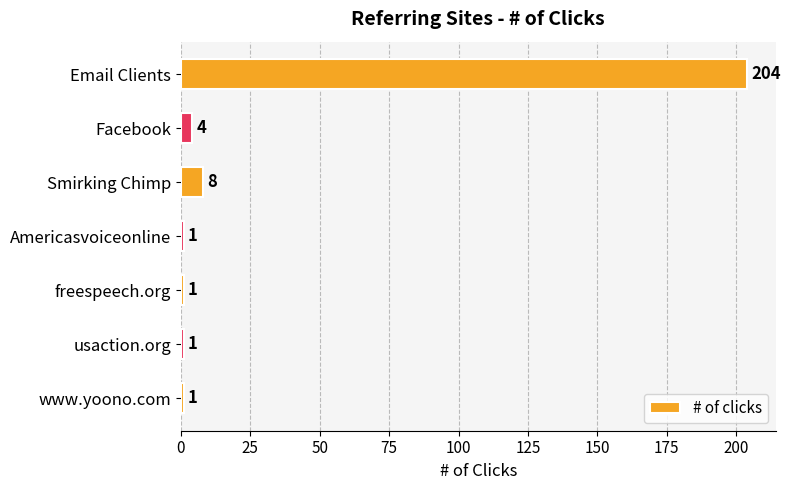

How many bars are there in total?

7